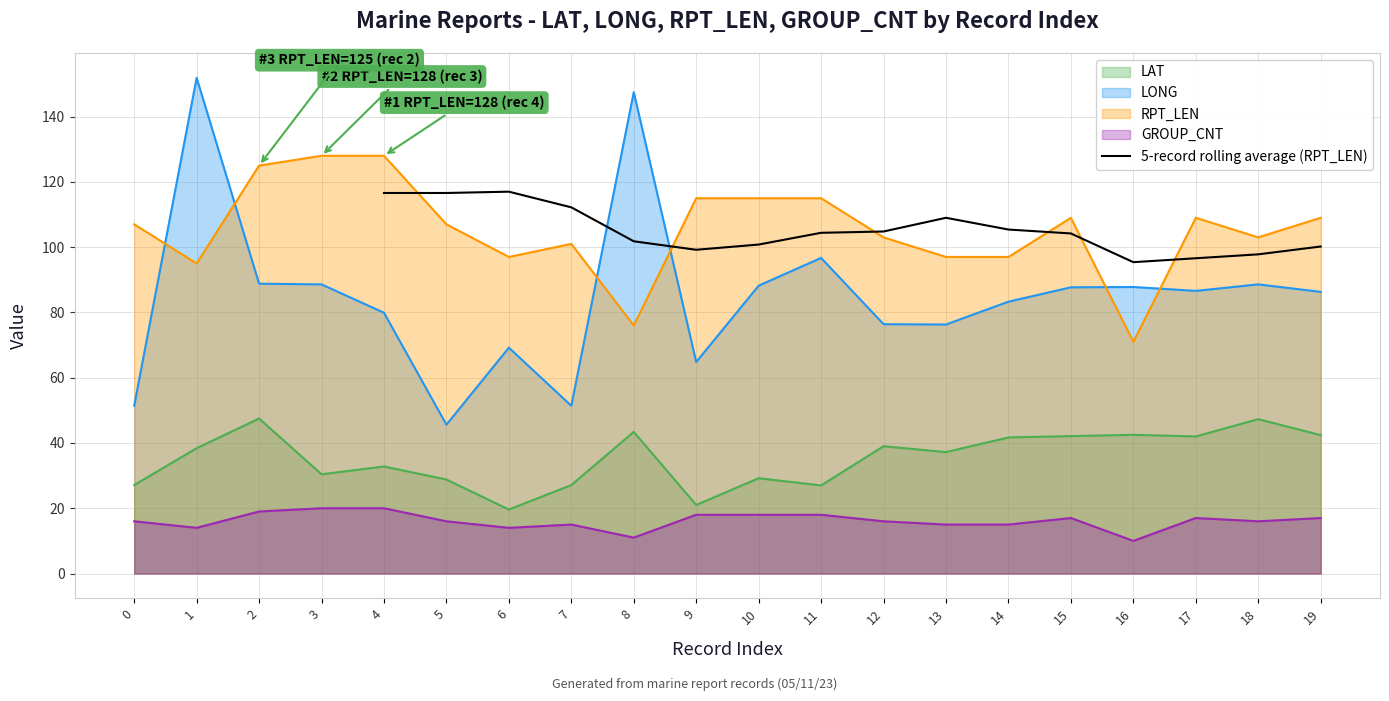

How many data points are above 104?

9